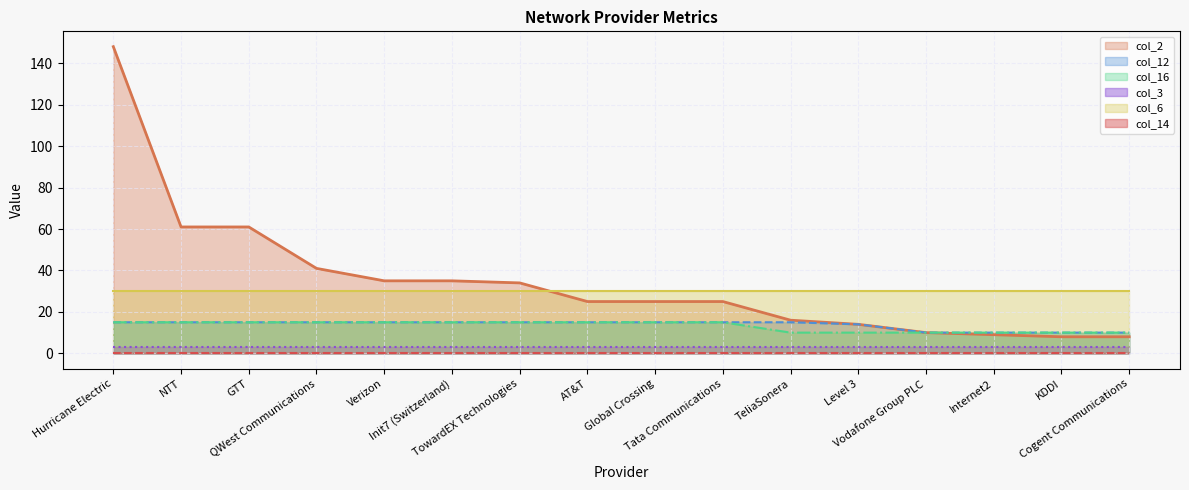

What is the maximum value for col_2?

148